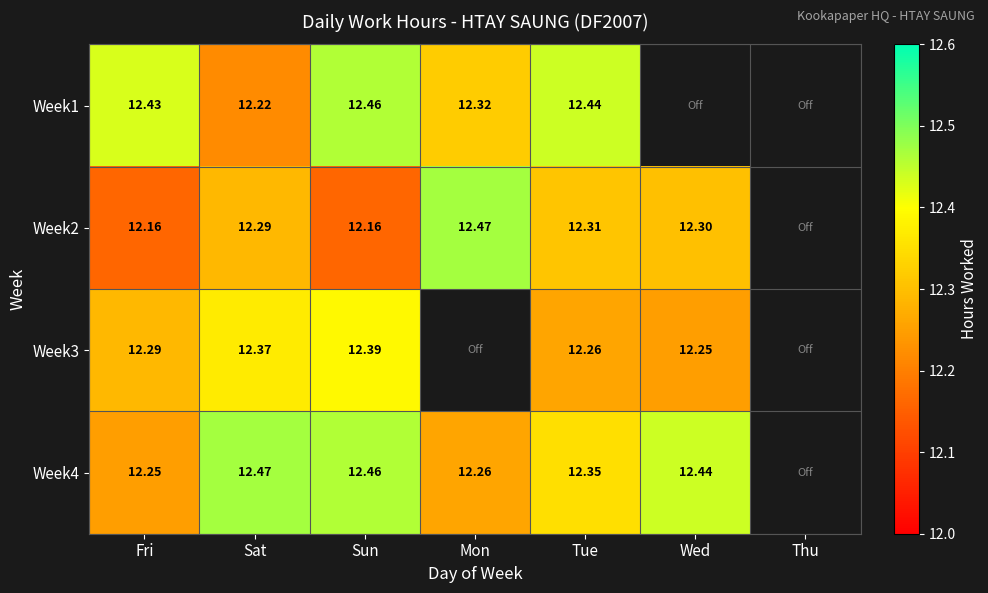

What is the difference between the highest and lowest values at Sat?

0.2